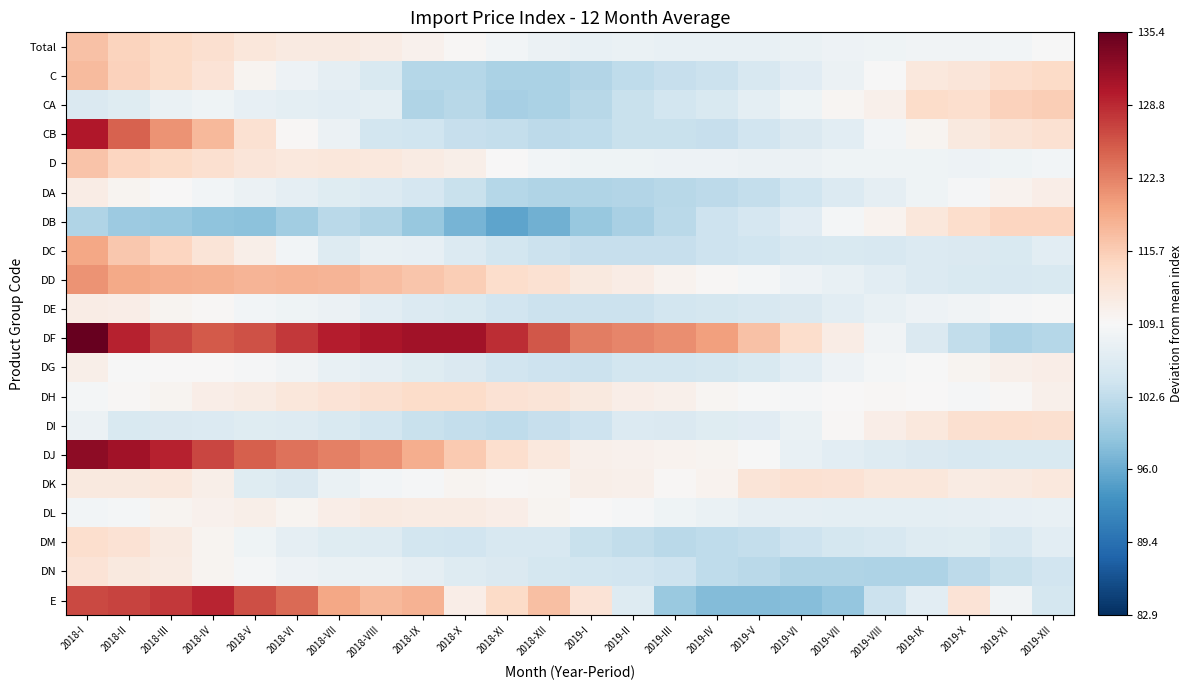

What is the difference between the highest and lowest values at 2018-II?

31.5